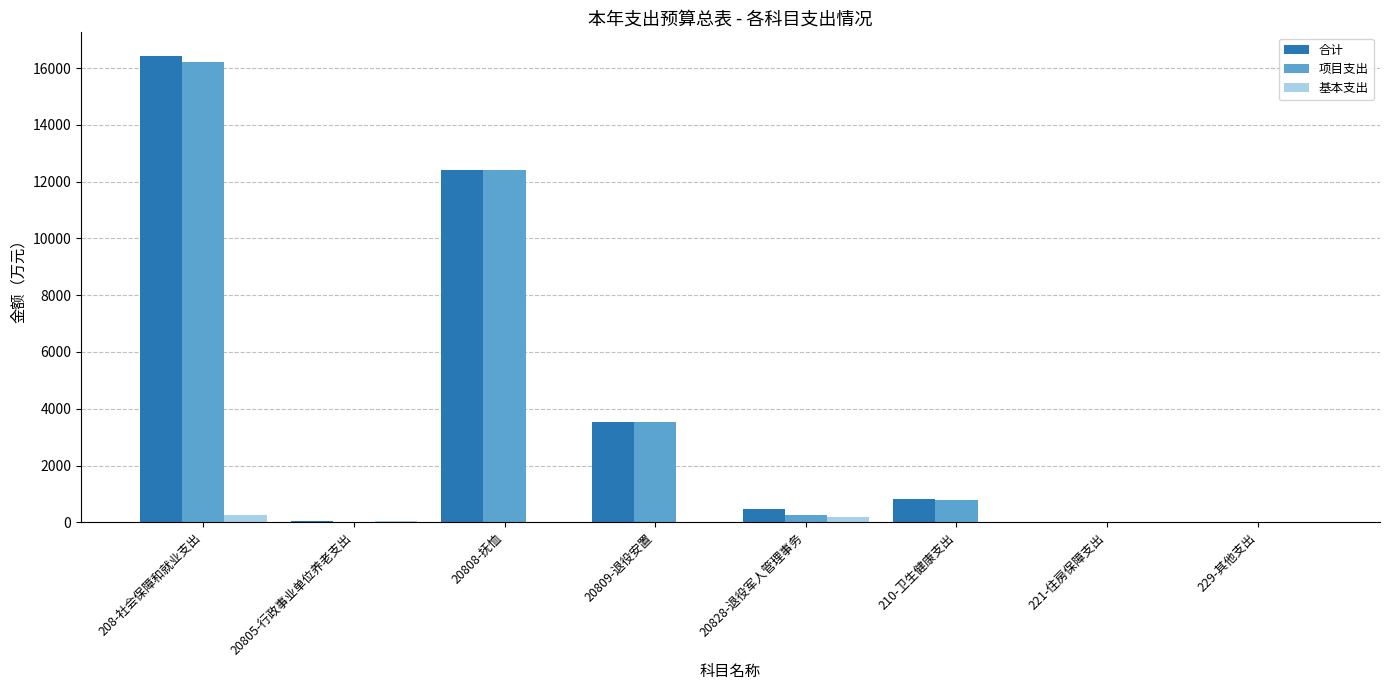

What is the average value of the 合计 series?

4215.9